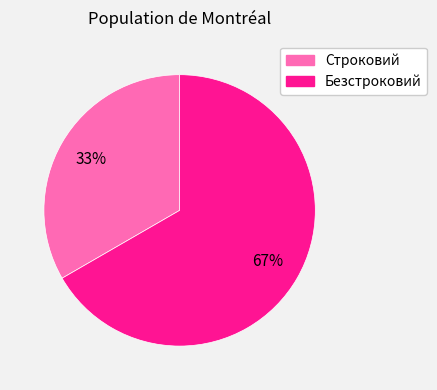

Is there any slice that represents more than half of the pie?

Yes